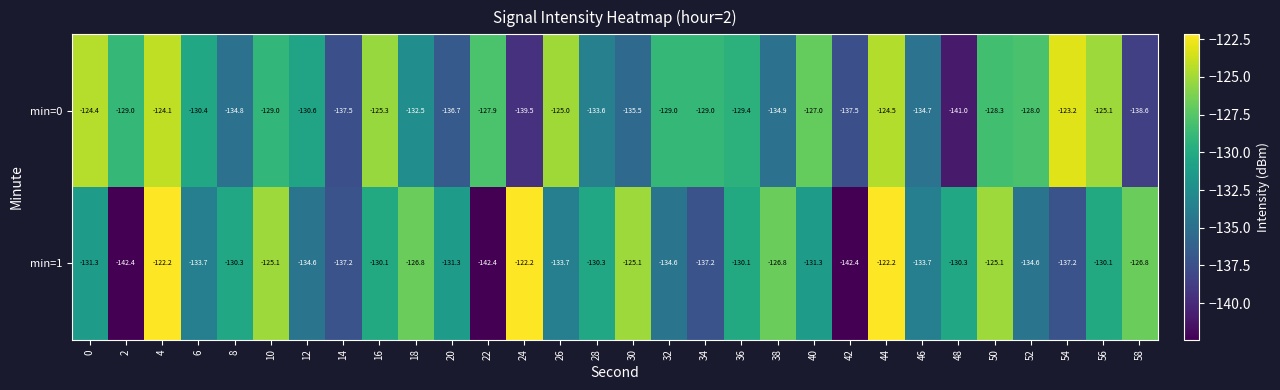

Is the value of min=1 at 28 greater than the value of min=0 at 50?

No